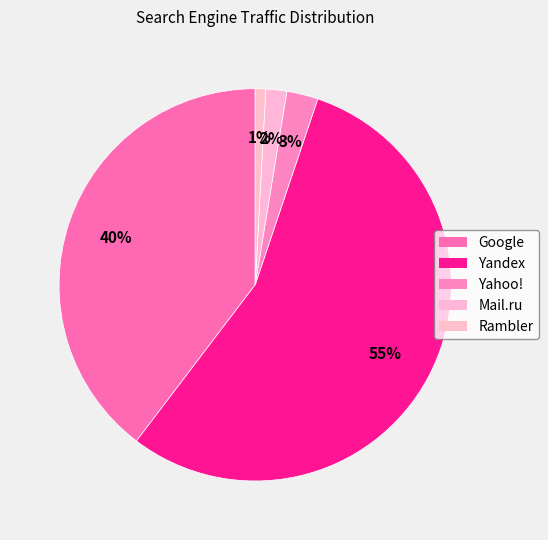

How many slices are in this pie chart?

5